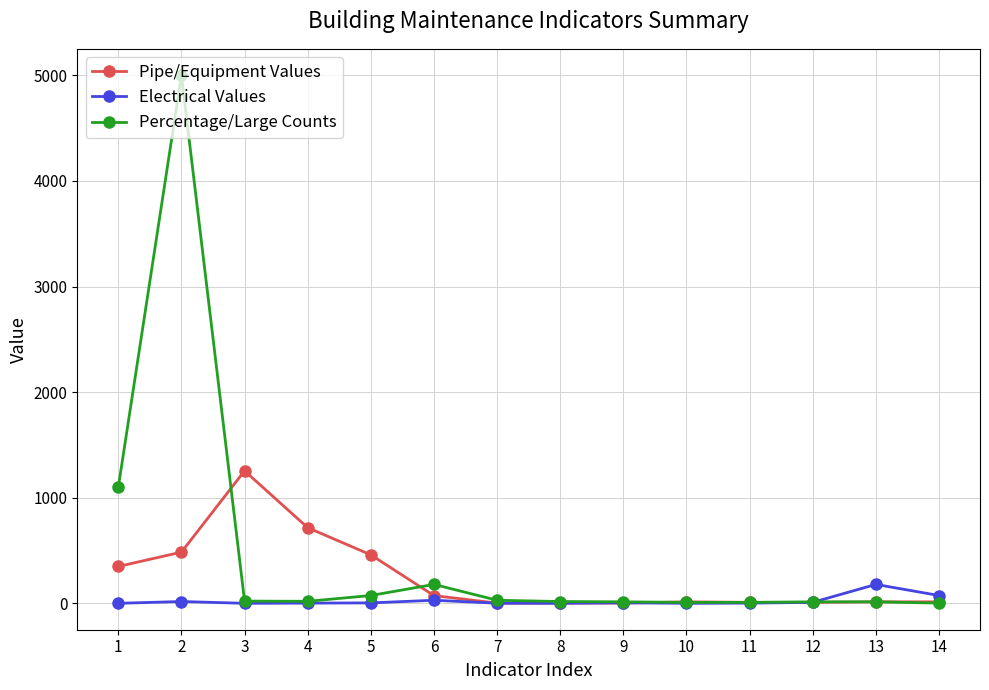

Which series has the widest spread of values?

Percentage/Large Counts